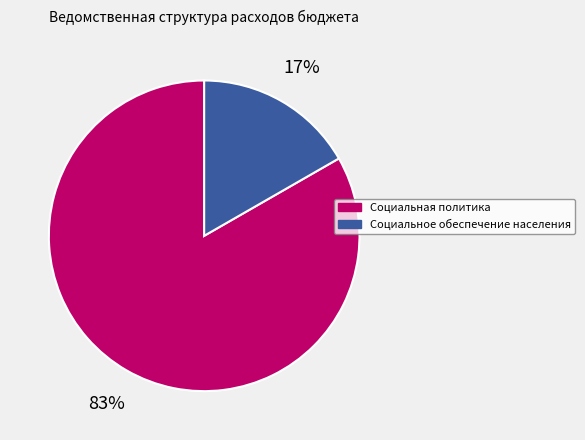

To the nearest percent, what is the average slice percentage?

50%